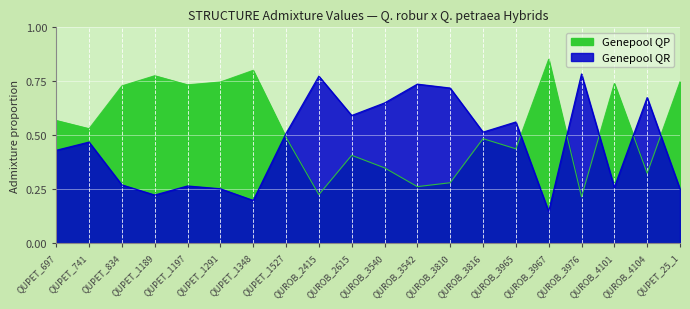

True or false: Genepool QP has a value of 0.2 at QUROB_3967.

False